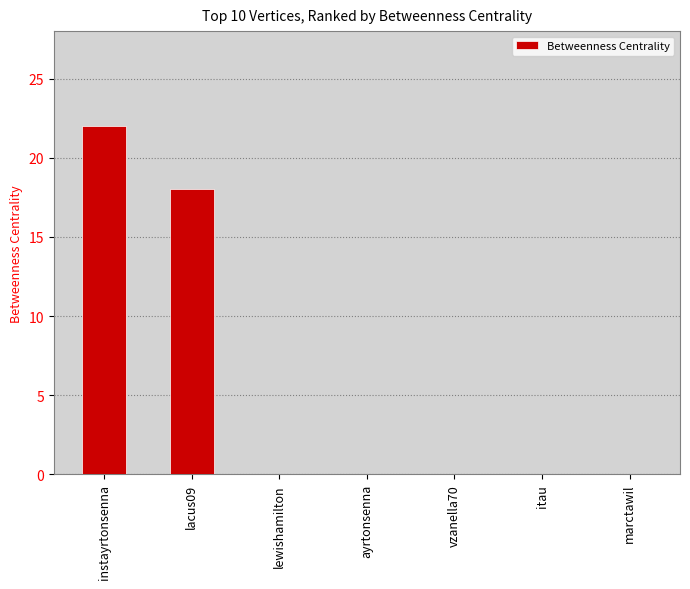

Is it true that the value at itau is 0?

True